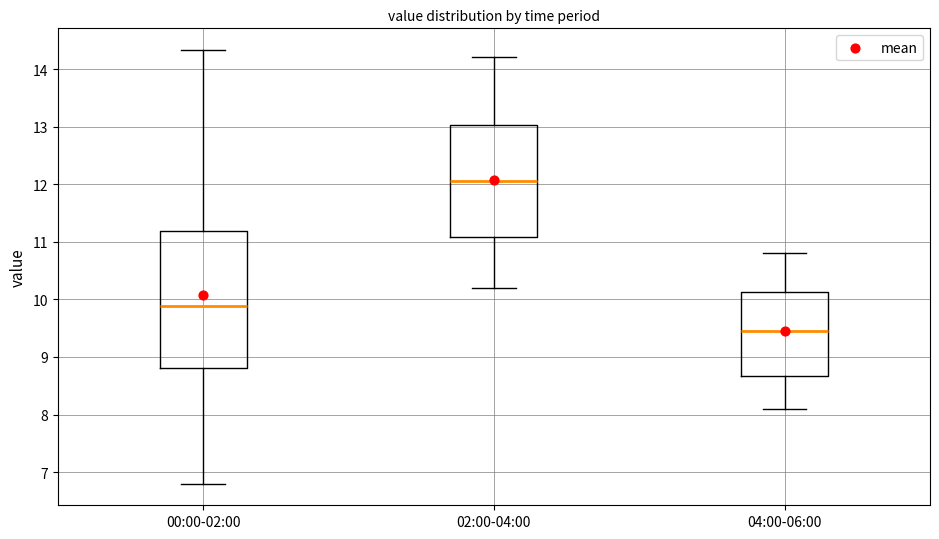

Which box's median line is the highest?

02:00-04:00